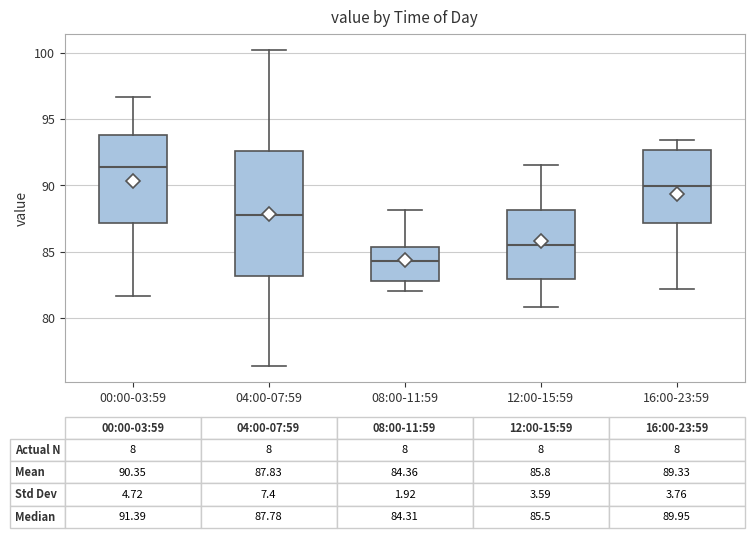

Comparing the boxes themselves (not the whiskers), which one is the tallest?

04:00-07:59